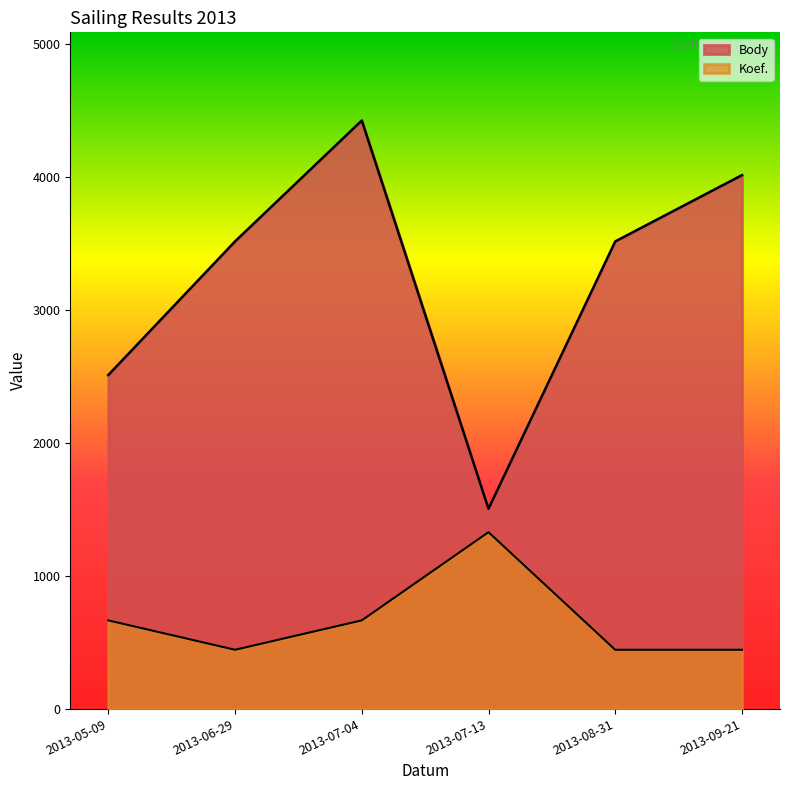

List the series in order of their peak value, lowest first.

Koef., Body